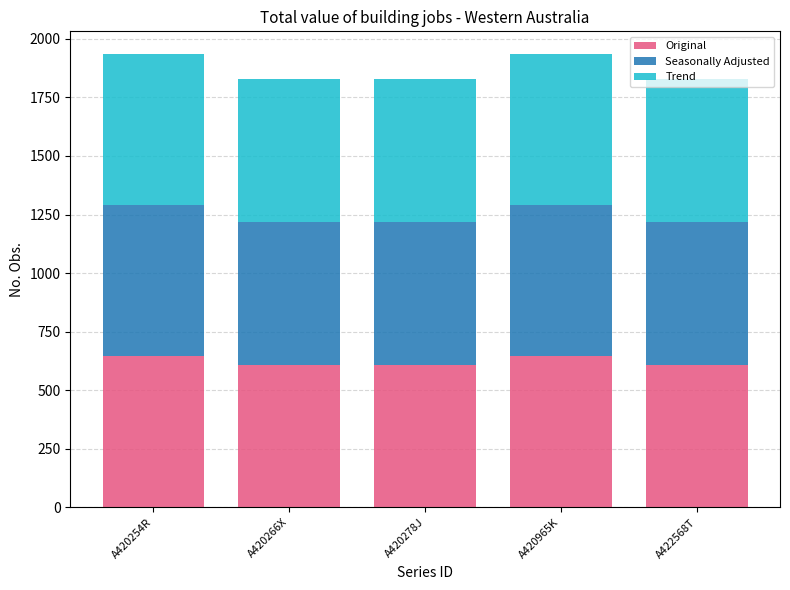

The Original series shows 1087 at A420278J. True or false?

False